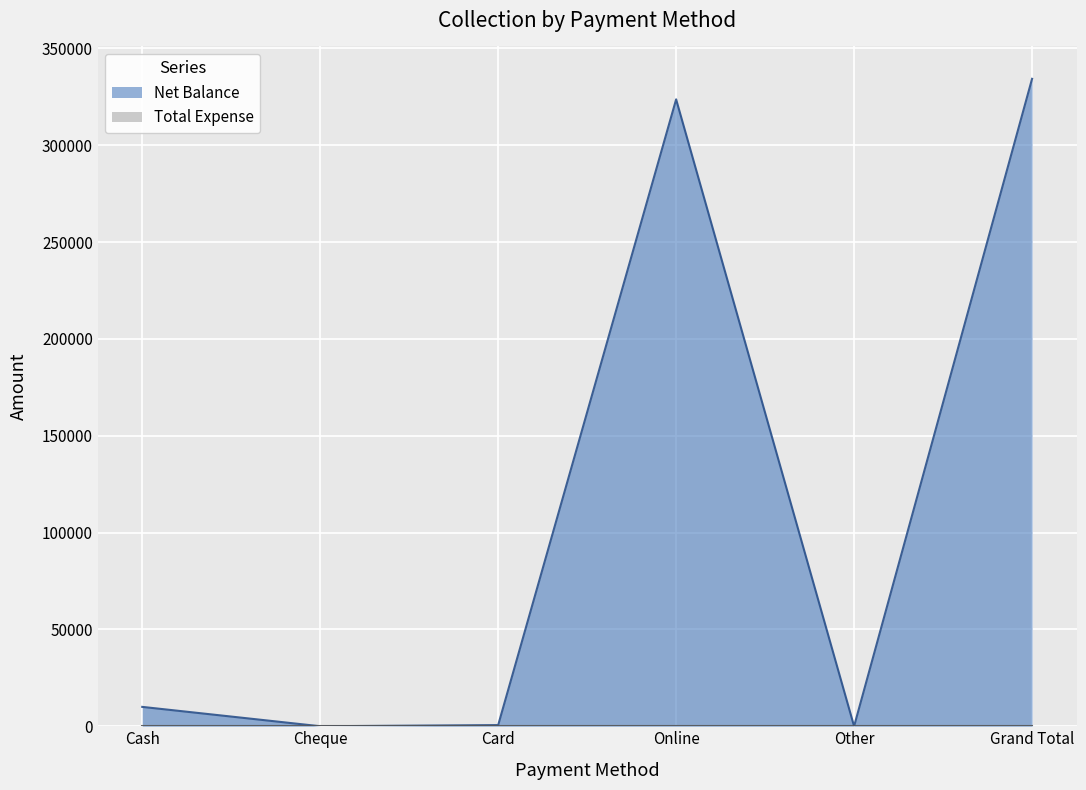

The chart shows a value of 363 at Card. True or false?

False